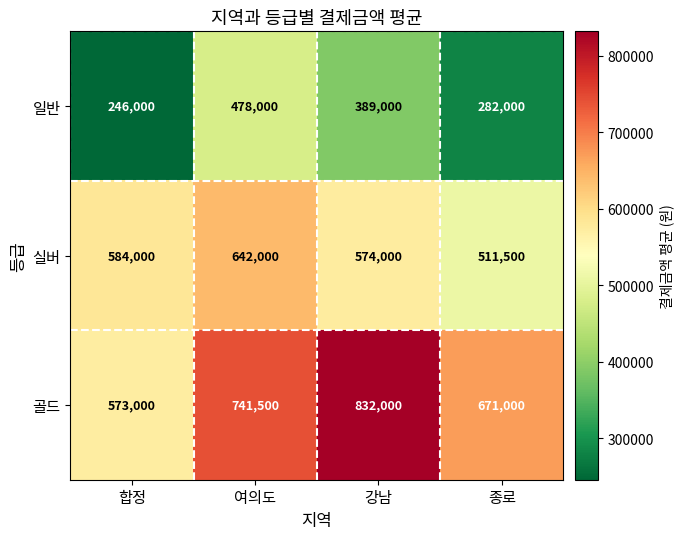

Reading right to left, what are all the values shown in this chart?

일반: 종로=282000	강남=389000	여의도=478000	합정=246000
실버: 종로=511500	강남=574000	여의도=642000	합정=584000
골드: 종로=671000	강남=832000	여의도=741500	합정=573000